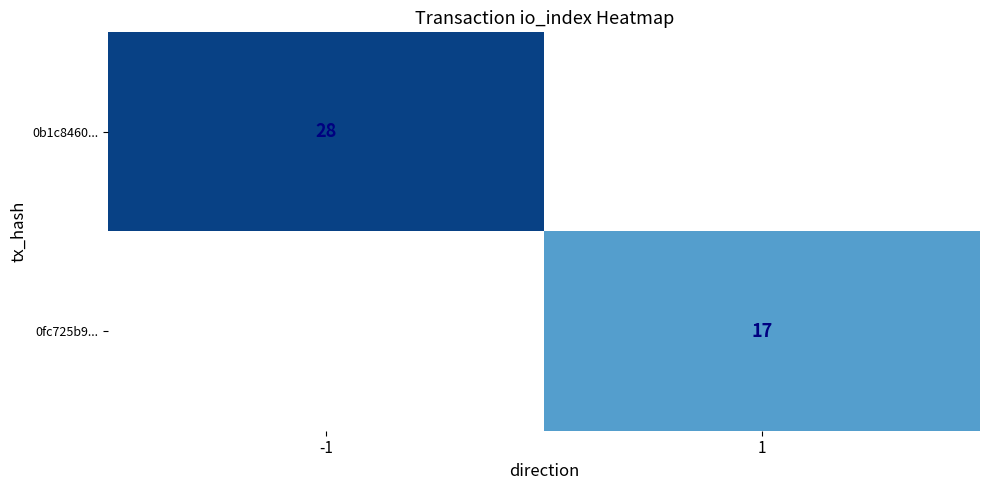

Is the value of 0b1c8460... at -1 greater than the value of 0fc725b9... at 1?

Yes